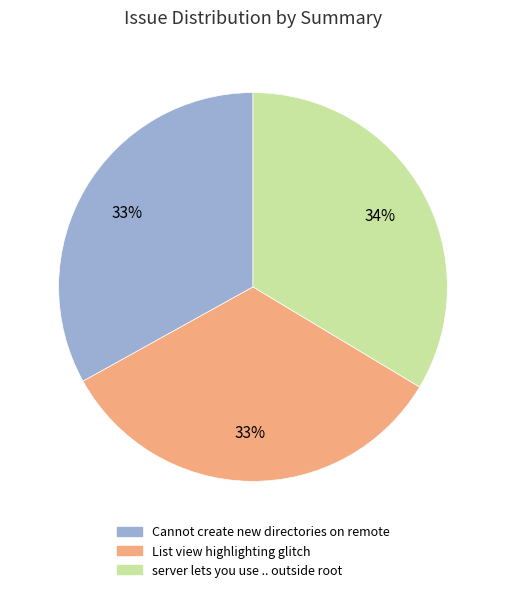

How many segments does this pie chart have?

3